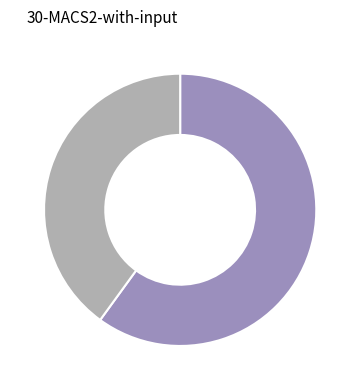

Is there a majority slice in this chart?

Yes